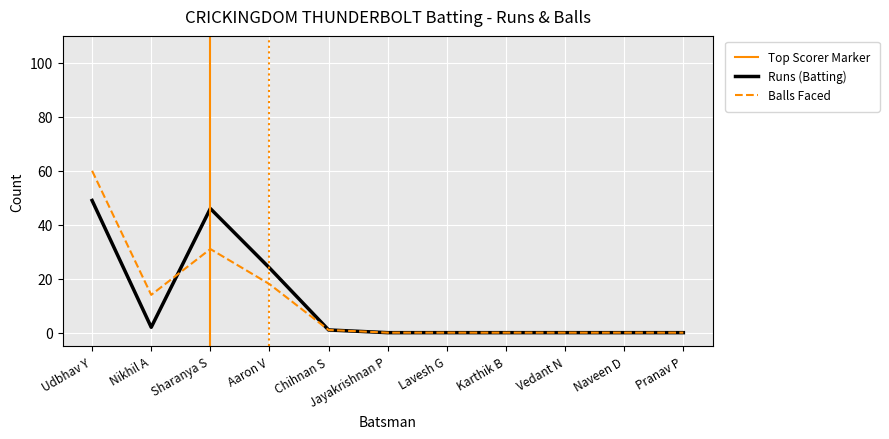

The value of Runs at Karthik B is 0. True or false?

True